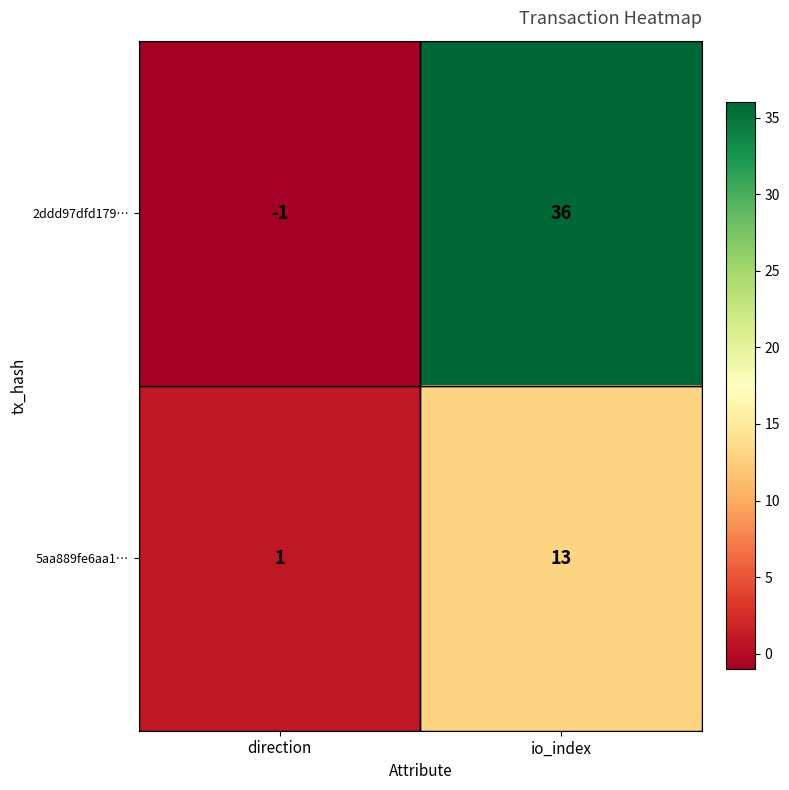

At which label does 5aa889fe6aa1… reach its peak?

io_index